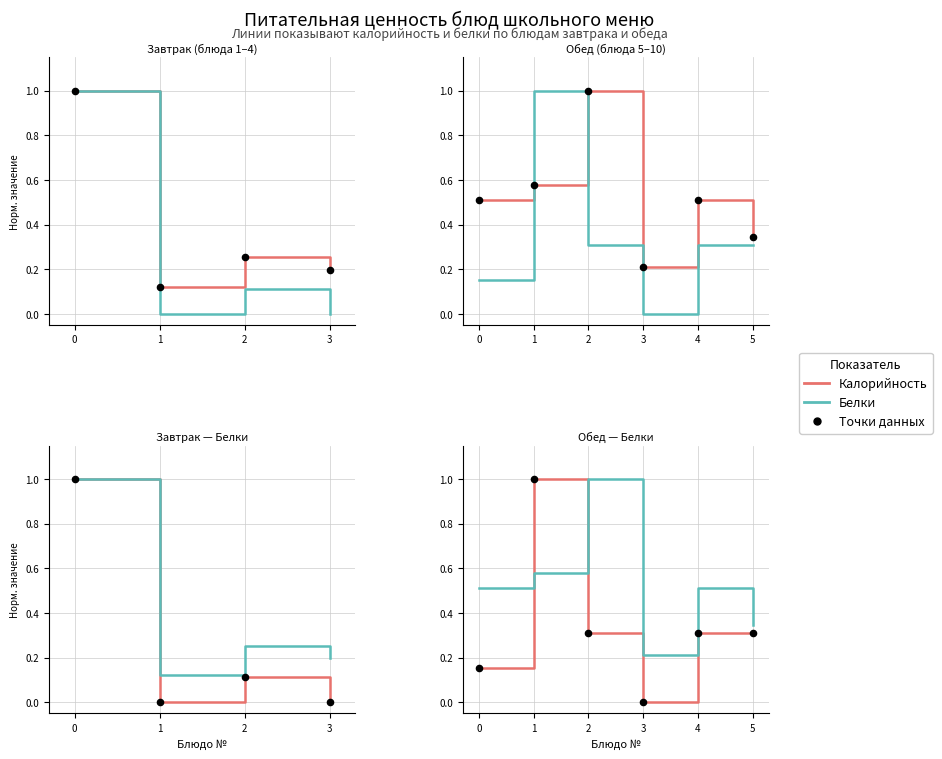

Which series has the largest Y range (max minus min)?

Калорийность